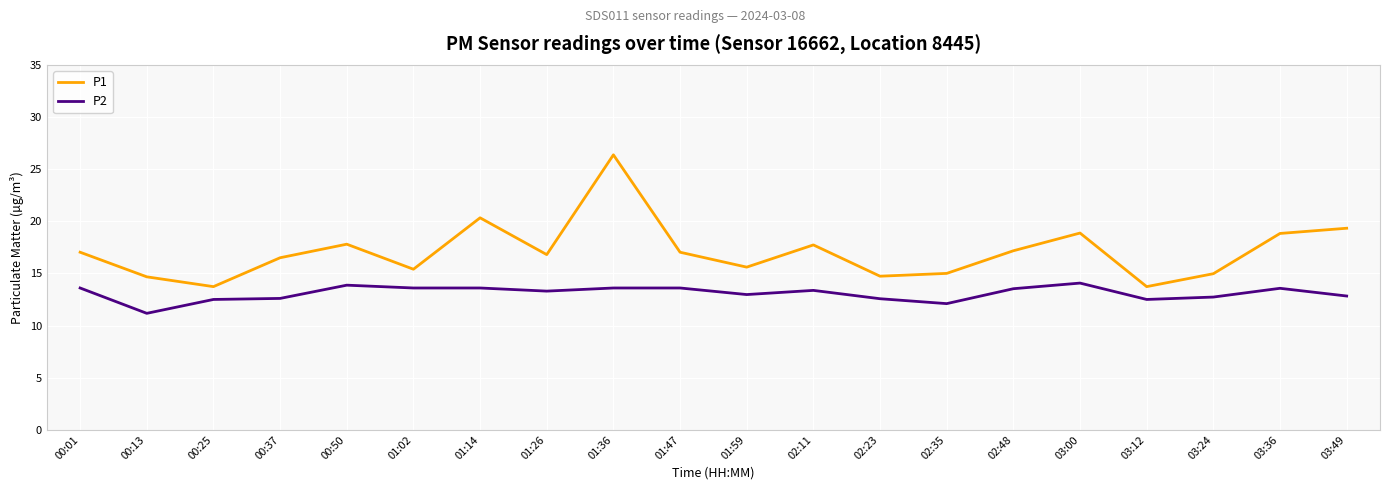

Which series changed the most between 00:50 and 03:12?

P1